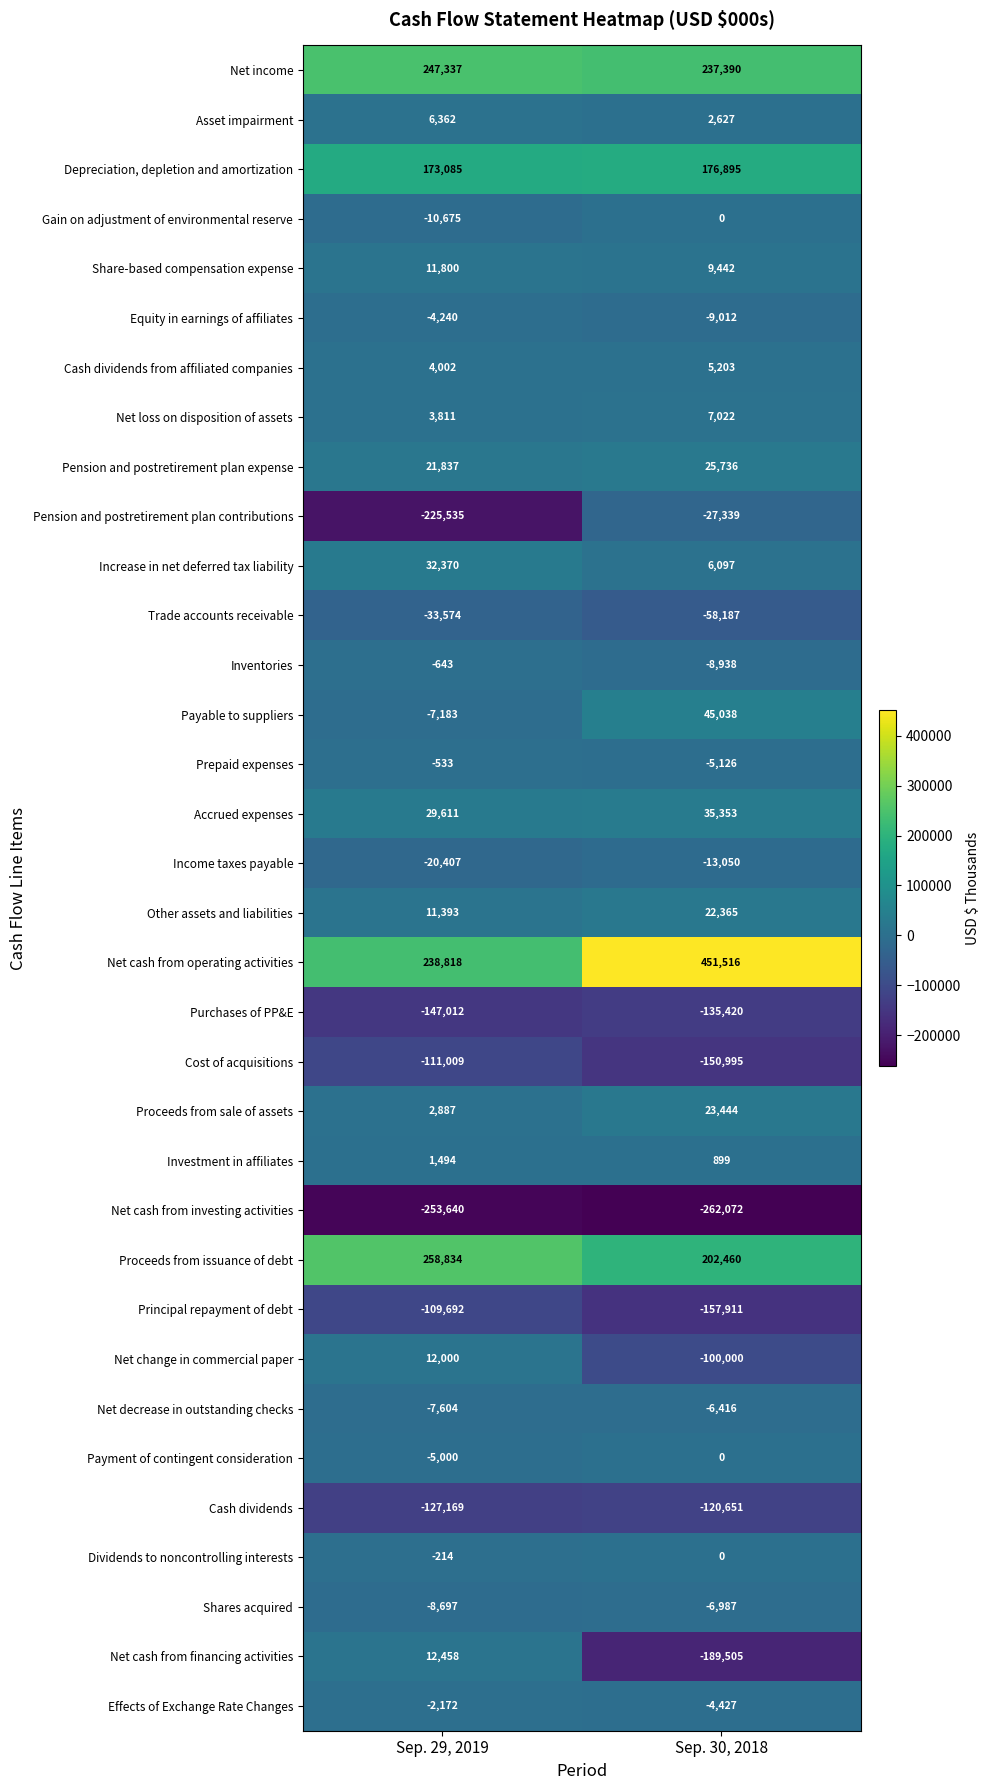

What is the sum of all Payable to suppliers values?

37855